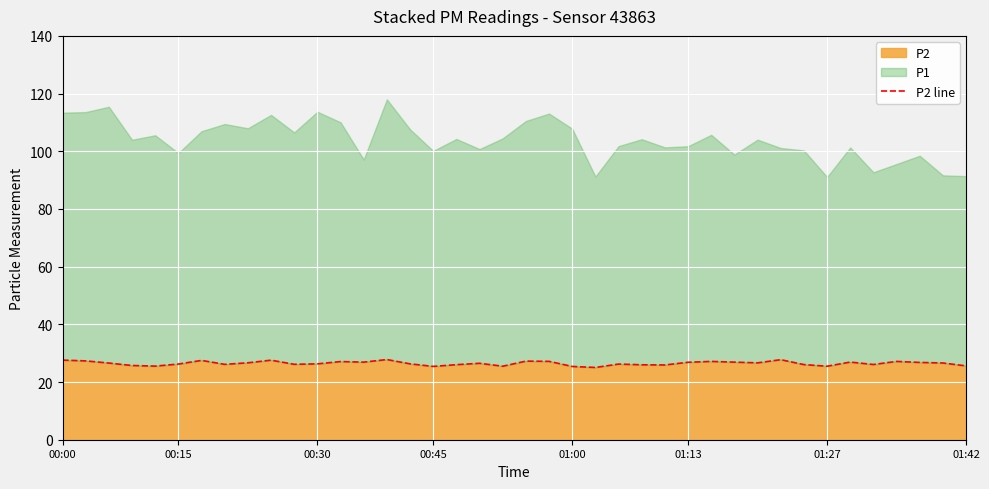

At which label is the value closest to 26?

17